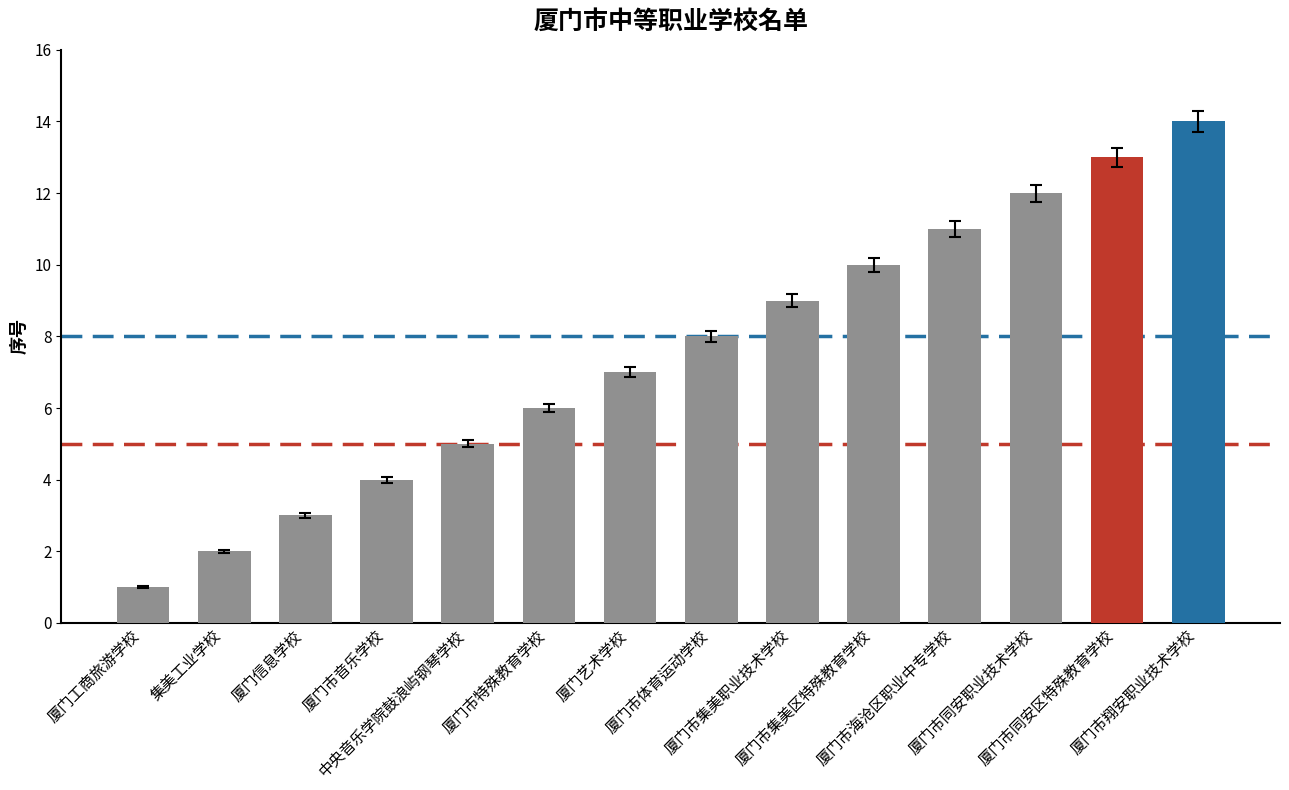

Which has a higher value, 厦门信息学校 or 厦门市音乐学校?

厦门市音乐学校